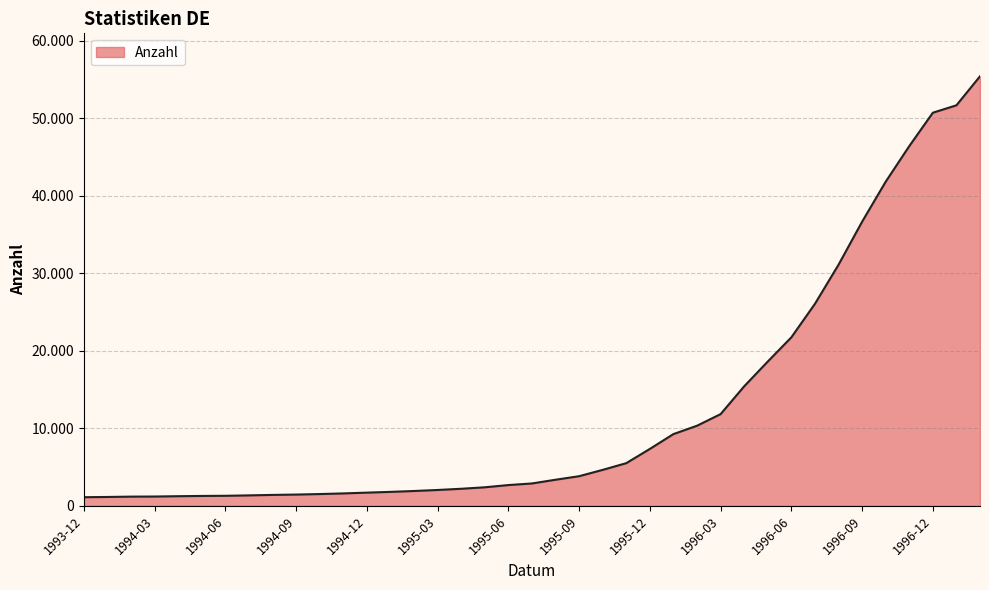

Does the chart have visible grid lines?

Yes